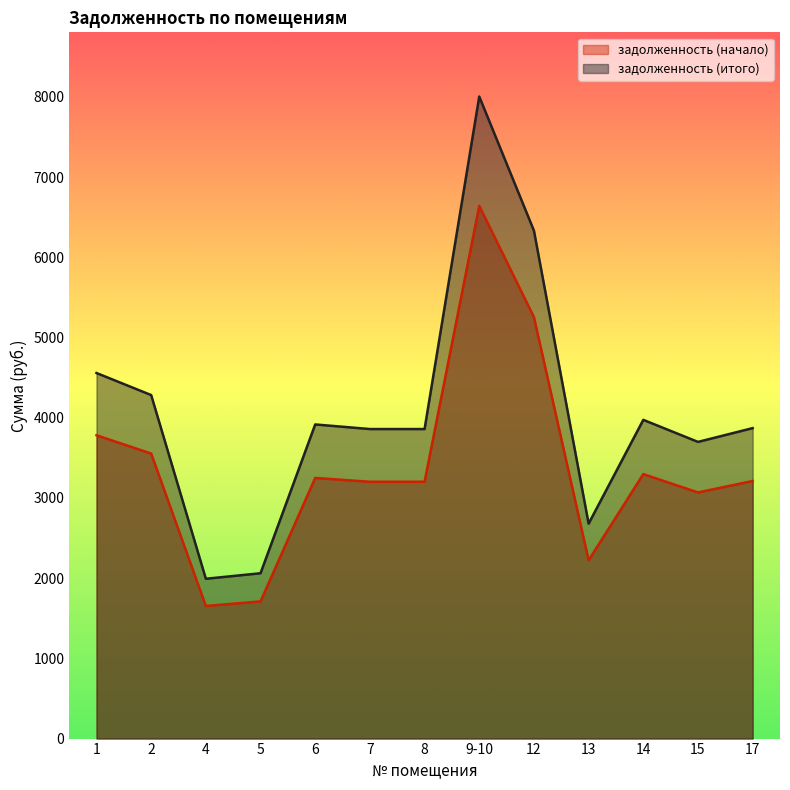

What is the minimum value for задолженность (итого)?

1992.5